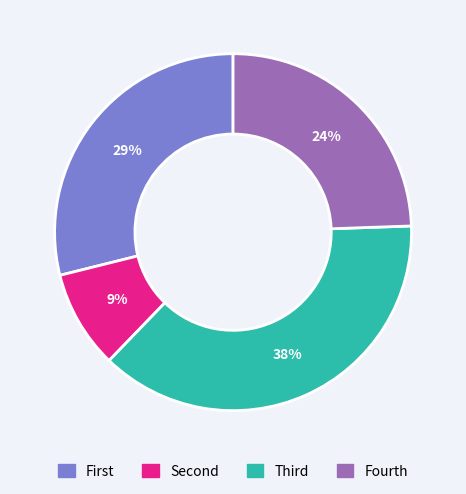

Count the number of slices in the pie.

4